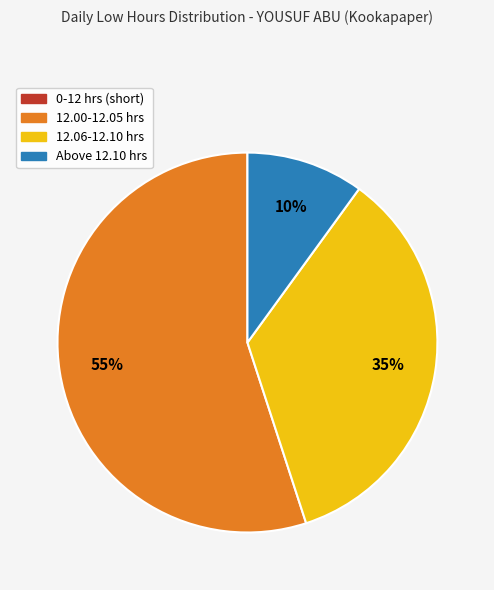

Is there any slice that represents more than half of the pie?

Yes